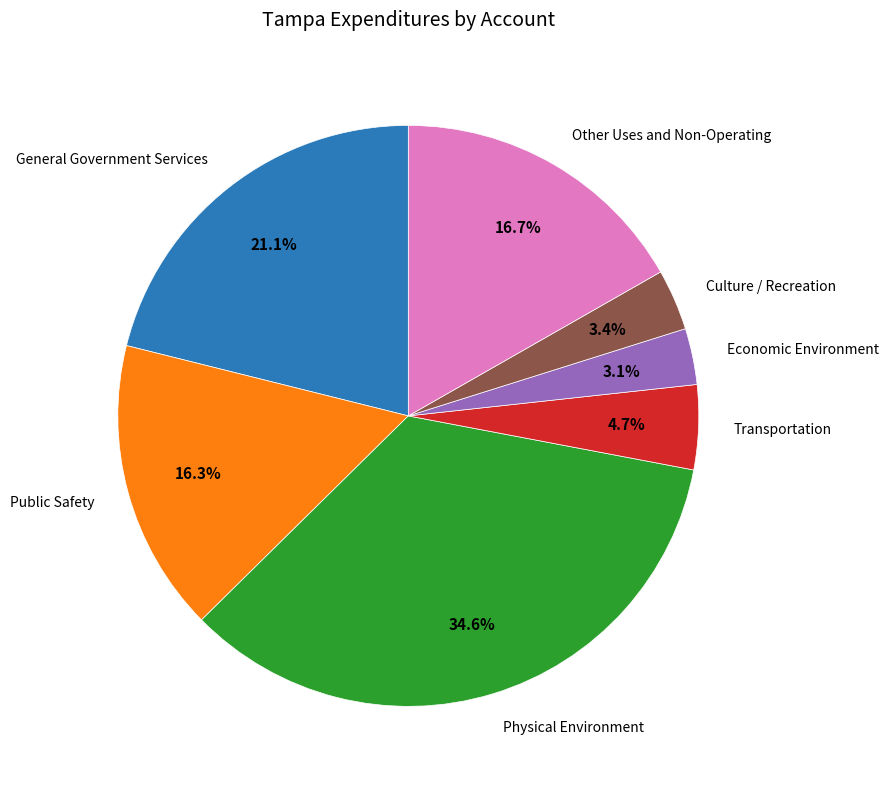

Between General Government Services and Public Safety, which is larger?

General Government Services